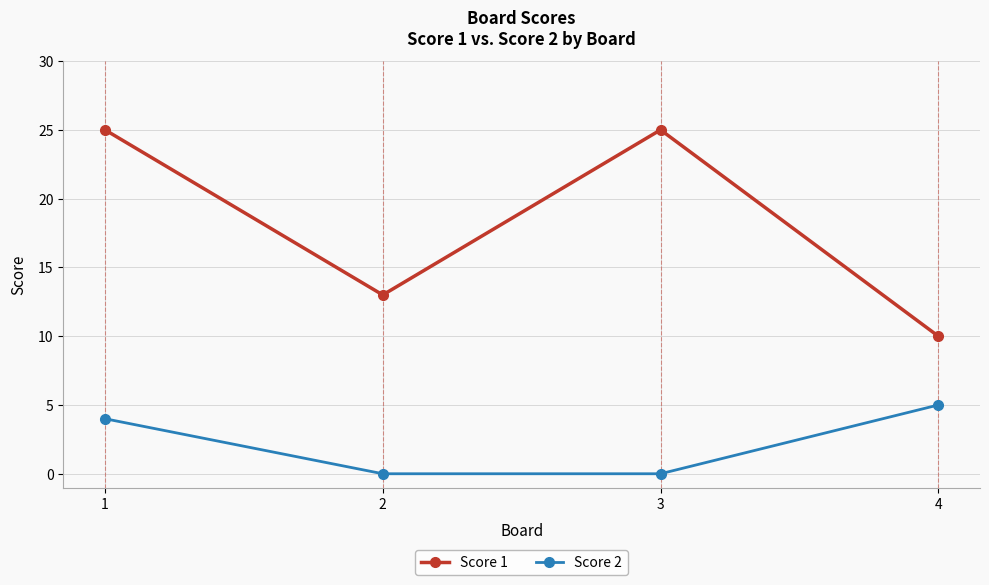

Where is the first local maximum for Score 1?

3